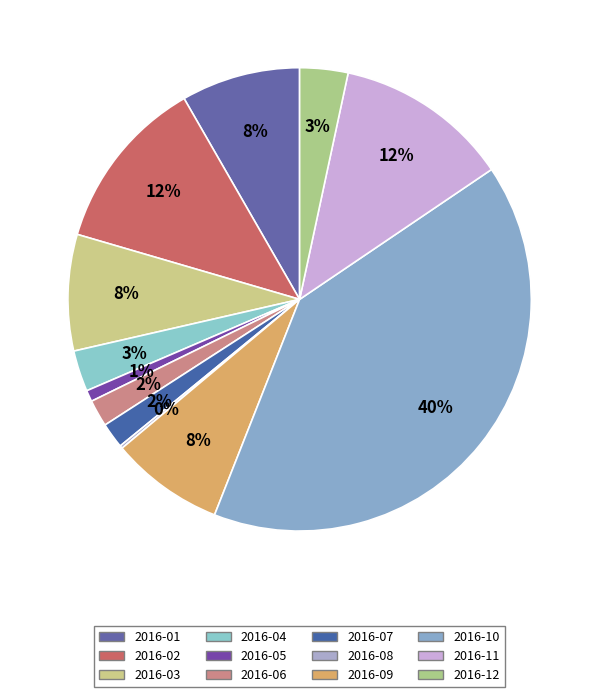

Count the number of slices in the pie.

12